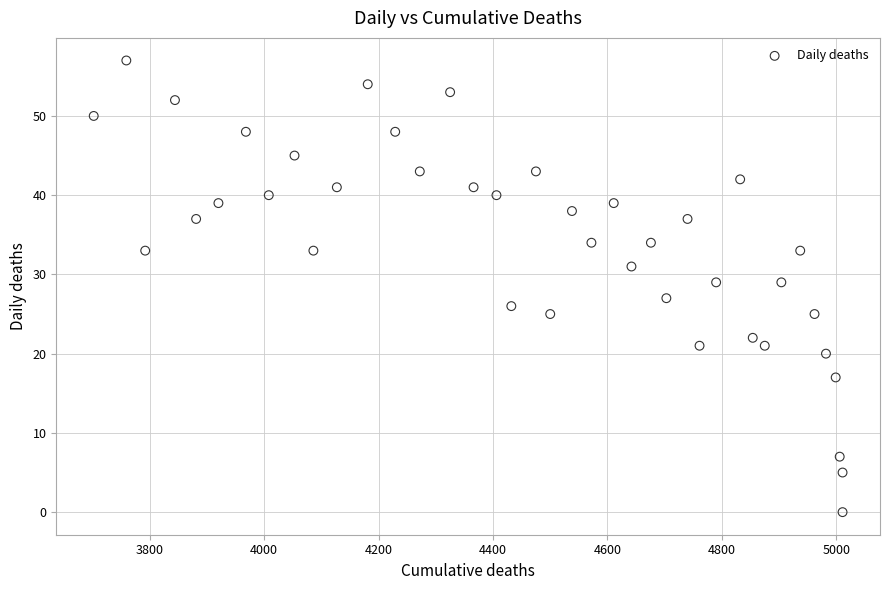

What is the range of X values (max minus min)?

1309